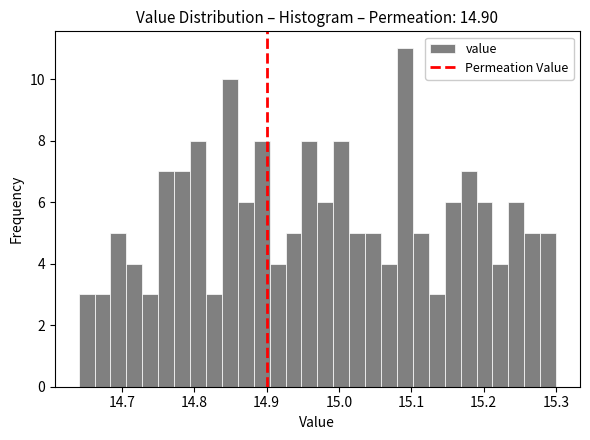

Read against the x-axis, roughly where is the centre of the tallest bar?

15.09